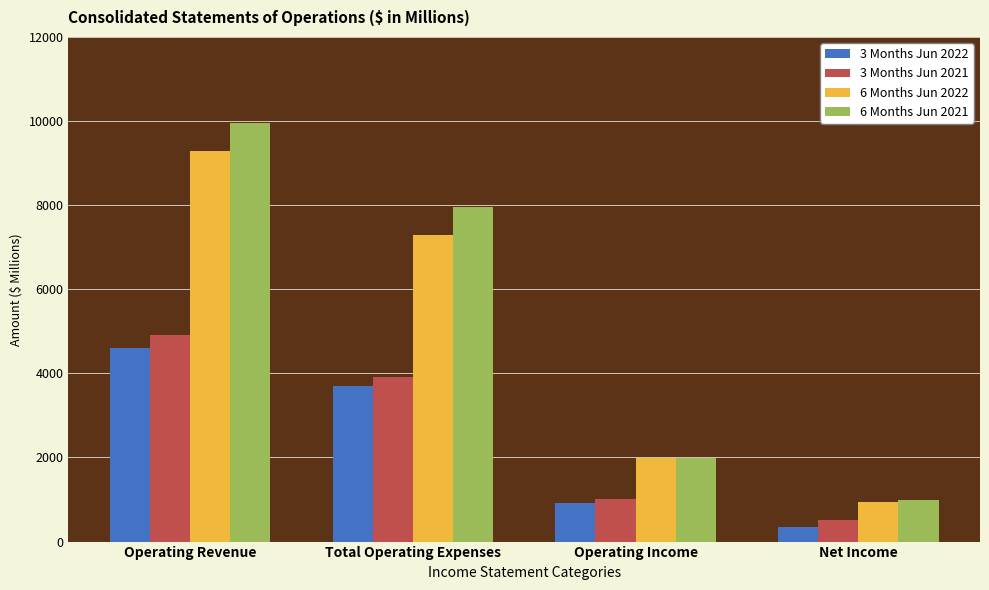

Which category has the lowest value in the 6 Months Jun 2021 series?

Net Income